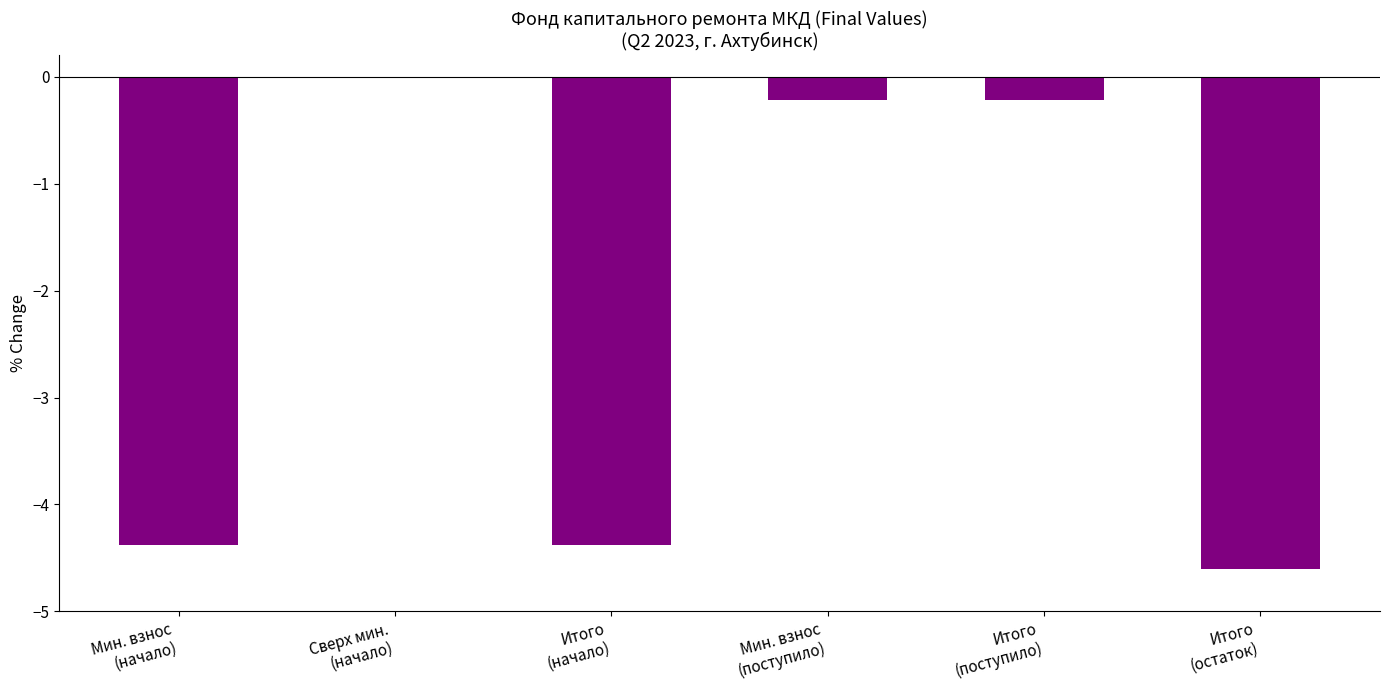

Are the bars horizontal?

No